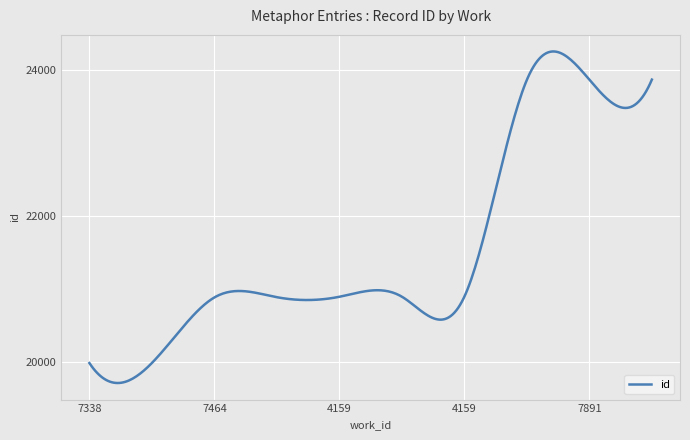

What is the difference between the maximum and minimum values?

4542.1